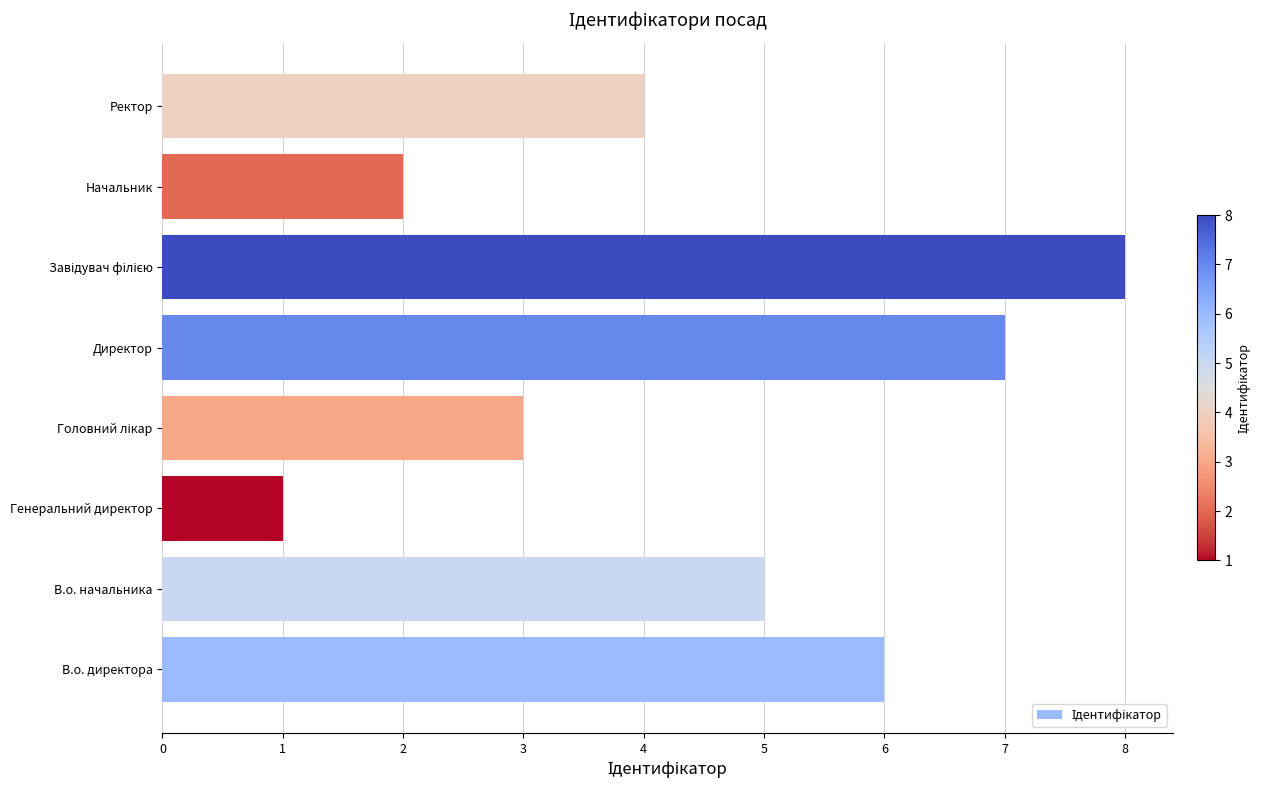

What is the greatest value displayed?

8